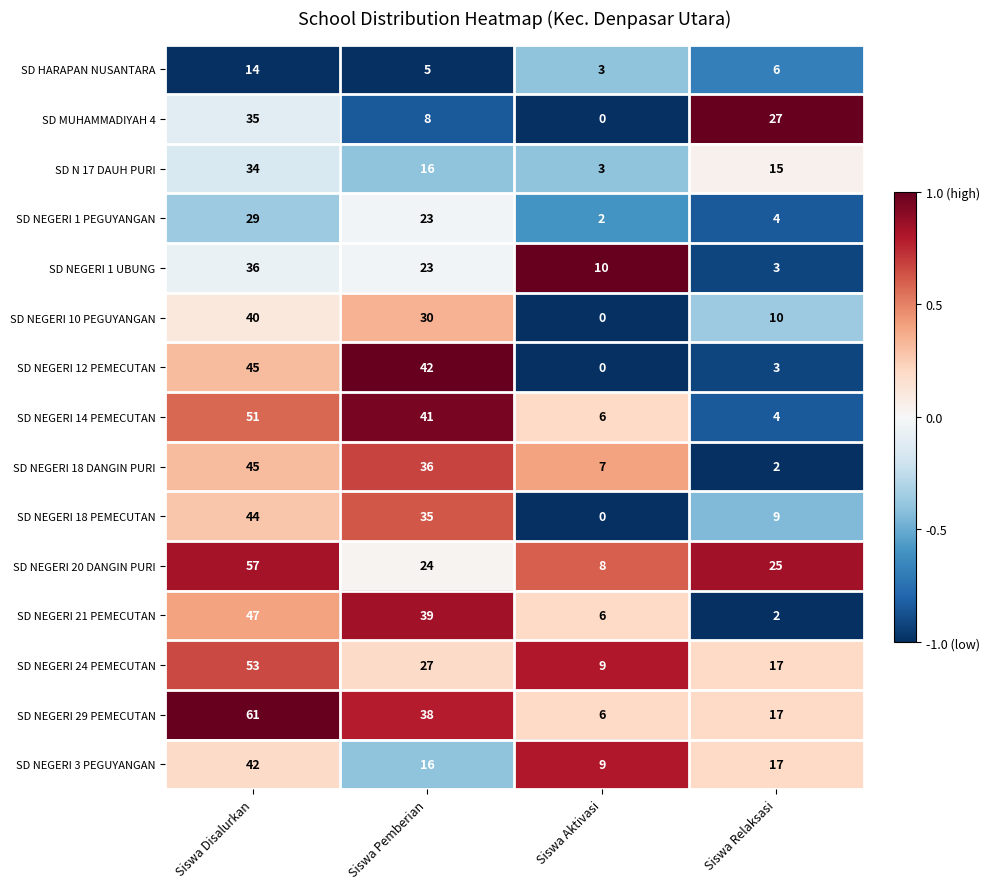

Which series changed the most between Siswa Aktivasi and Siswa Relaksasi?

SD MUHAMMADIYAH 4